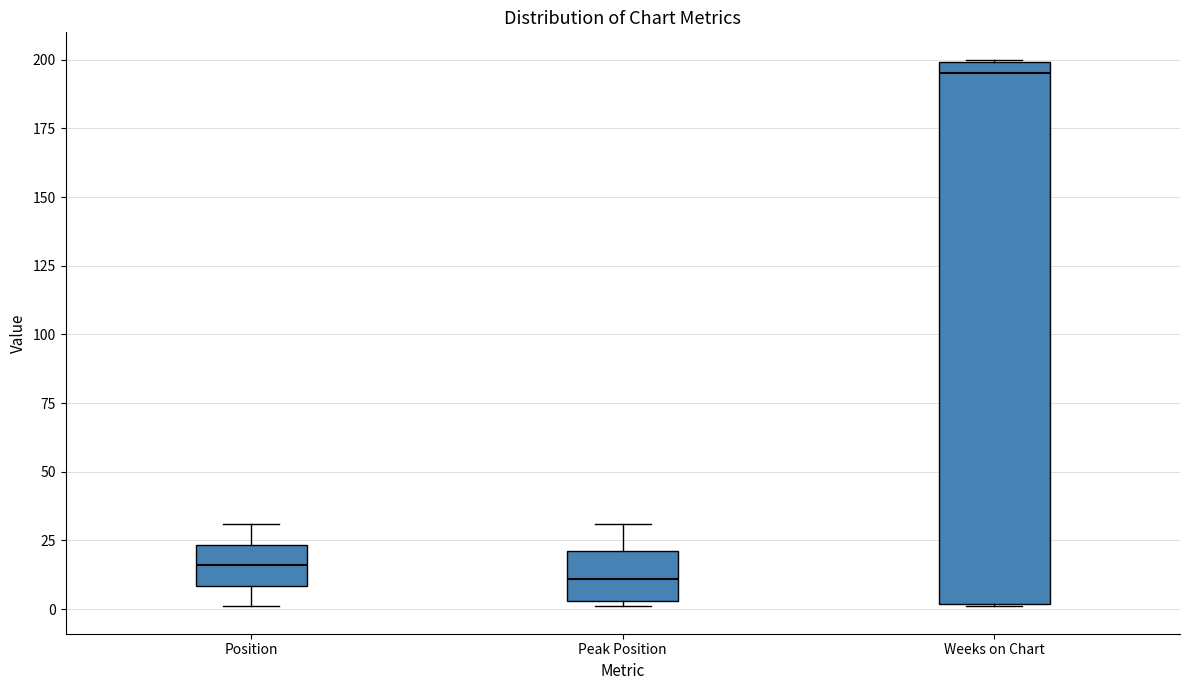

Reading left to right, read every box against the y-axis: the position of its median line, the range the box covers, and the ends of its whiskers. The values are not printed on the chart, so give them approximately, as read against the axis.

Position: median 15, box 10 to 25, whiskers 0 to 30
Peak Position: median 10, box 5 to 20, whiskers 0 to 30
Weeks on Chart: median 195, box 0 to 200, whiskers 0 to 200